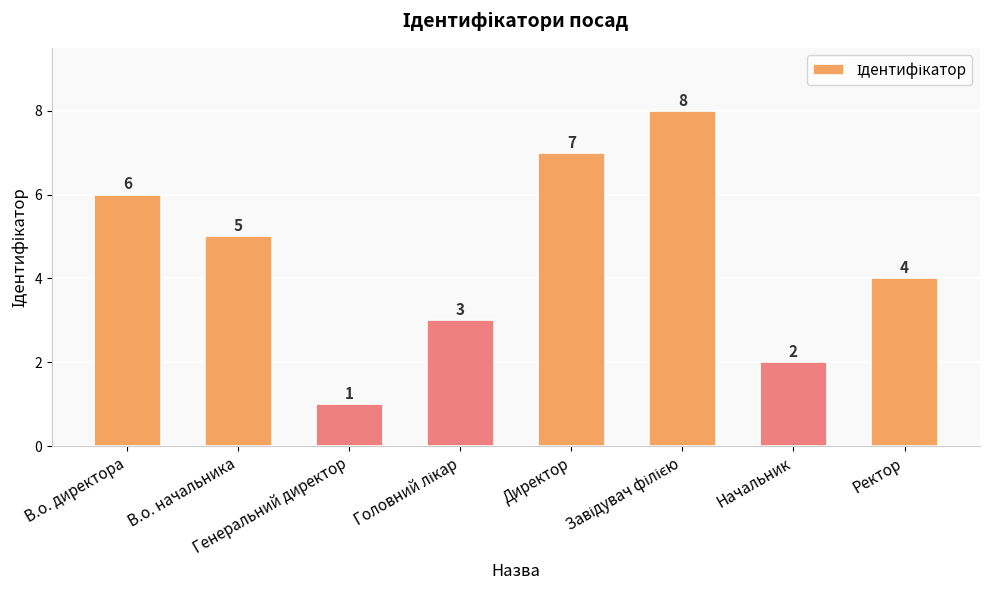

What is the value of the 6th bar from the left?

8